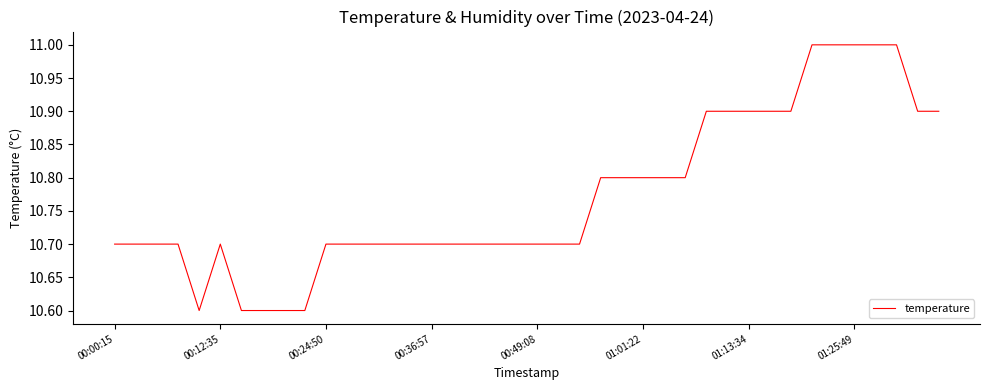

What is the difference between the maximum and minimum values?

0.4